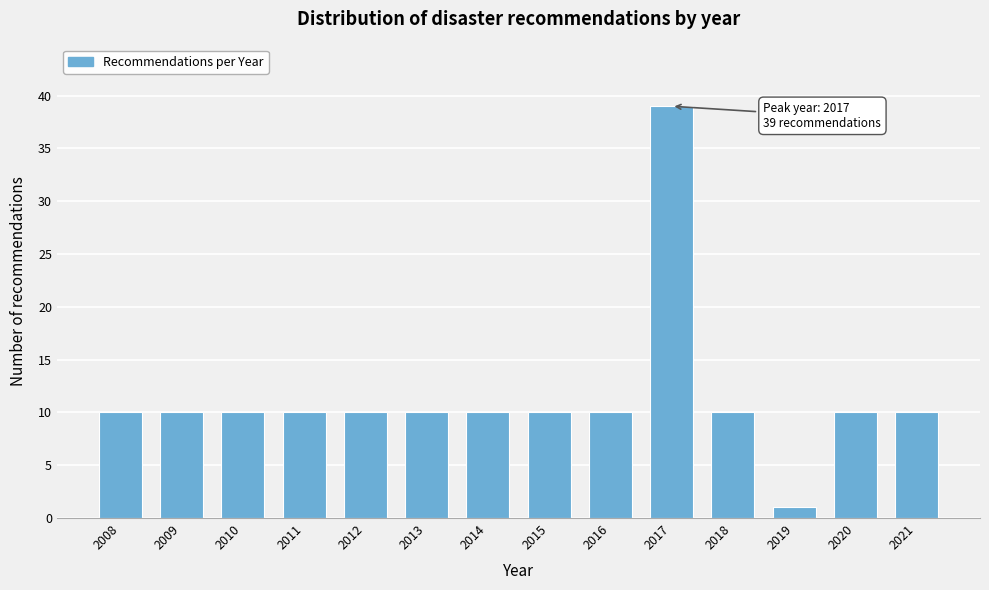

Reading left to right, extract all data points from this chart.

10	10	10	10	10	10	10	10	10	39	10	1	10	10